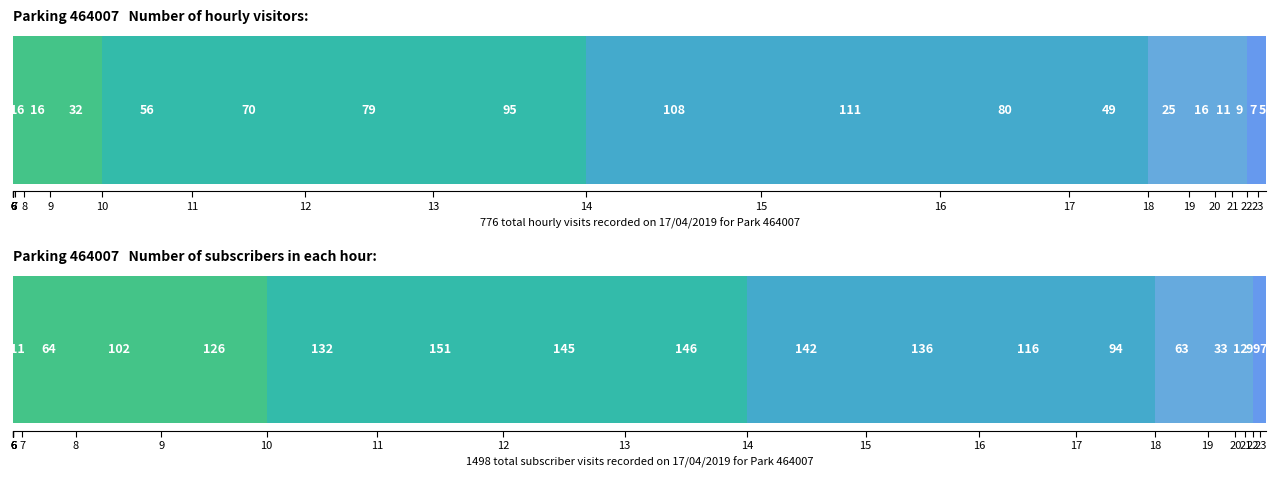

Which series has the largest total across all categories?

NB_ABONNE